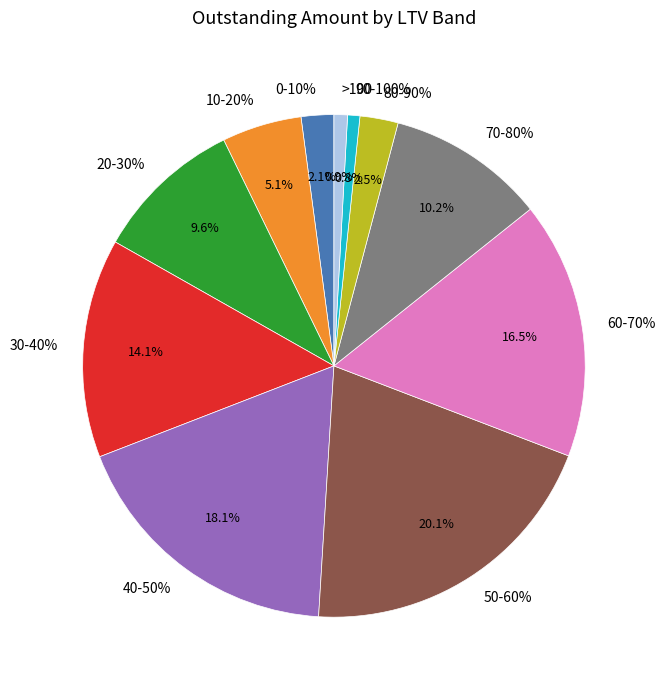

To the nearest percent, what is the combined percentage of 50-60% and 30-40%?

34%